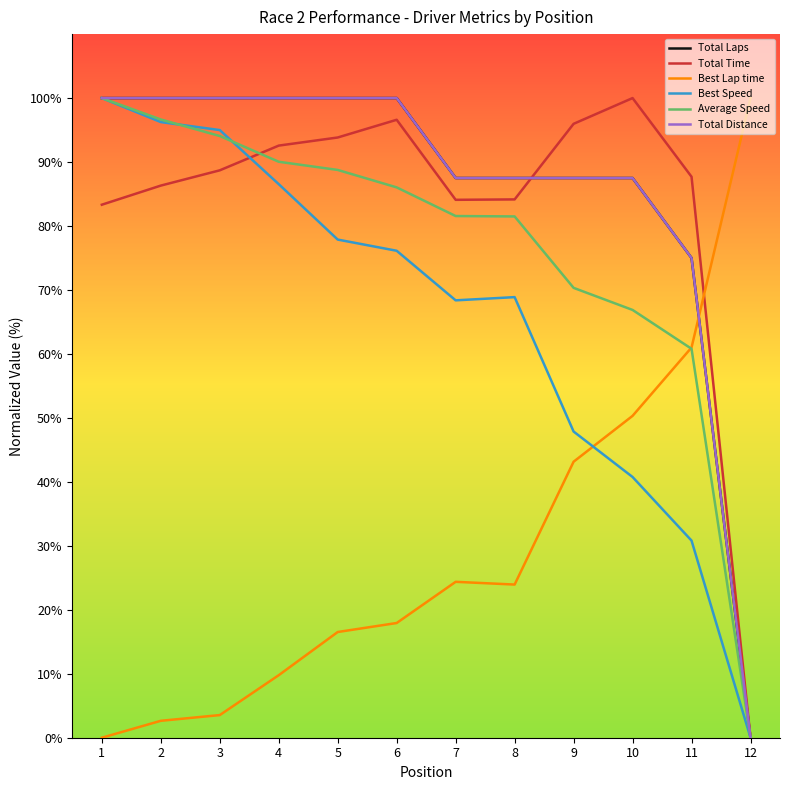

Does the chart display data point markers on the line(s)?

No